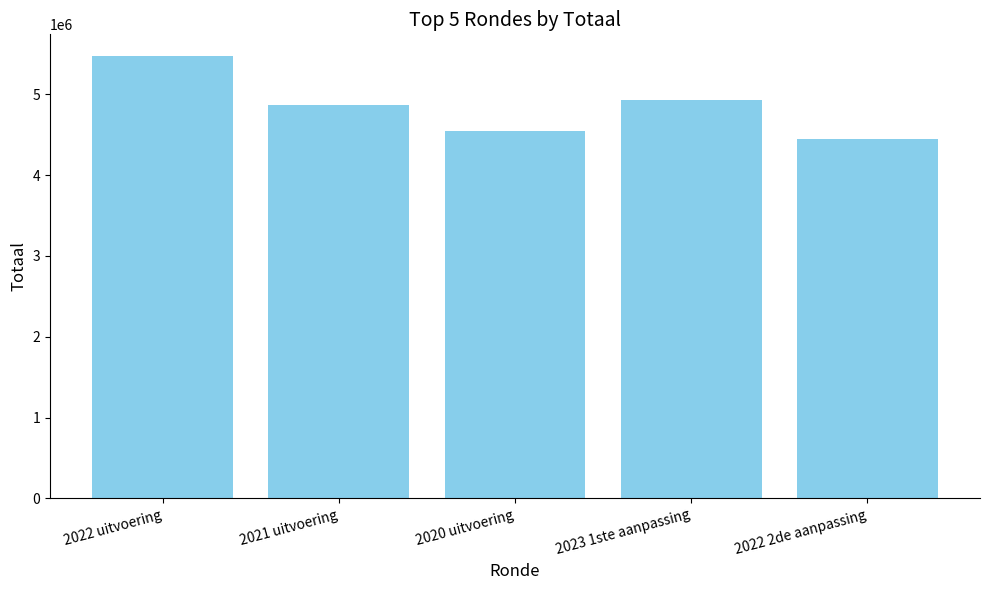

Read the value at 2022 2de aanpassing.

4445457